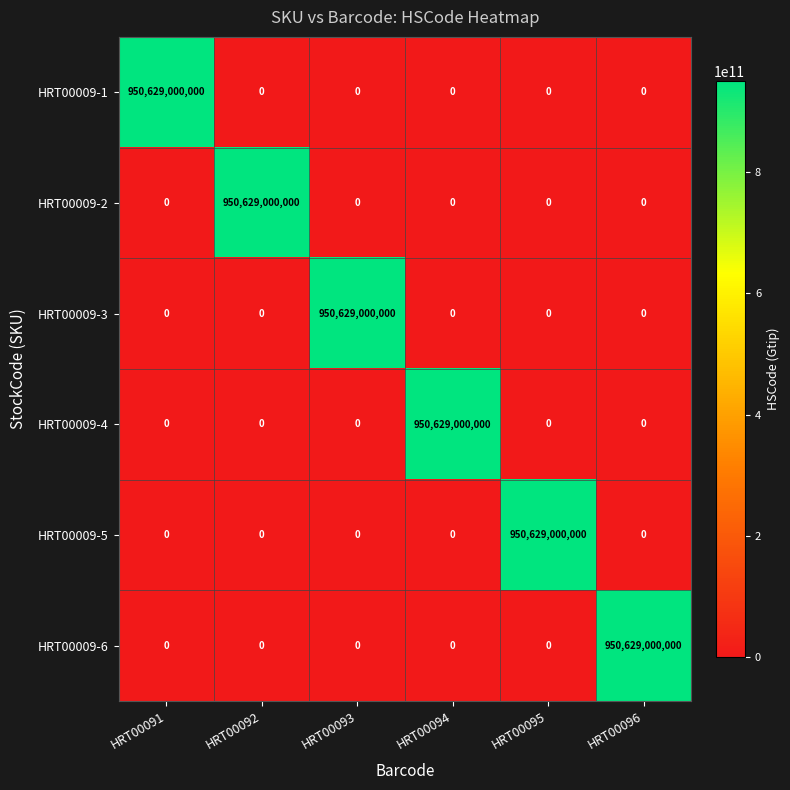

True or false: HRT00009-3 has a value of 0 at HRT00092.

True